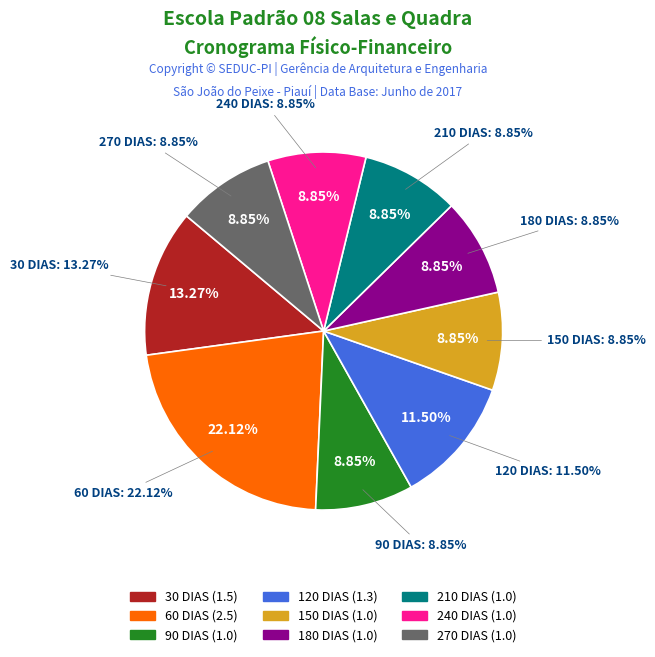

To the nearest percent, what is the average slice percentage?

11%